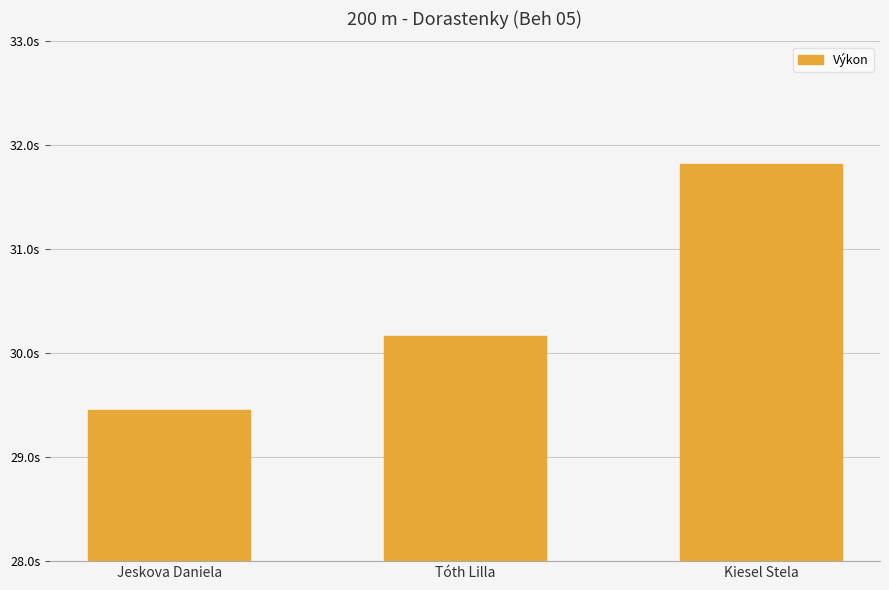

Reading left to right, list all the values displayed in this chart.

29.4	30.2	31.8